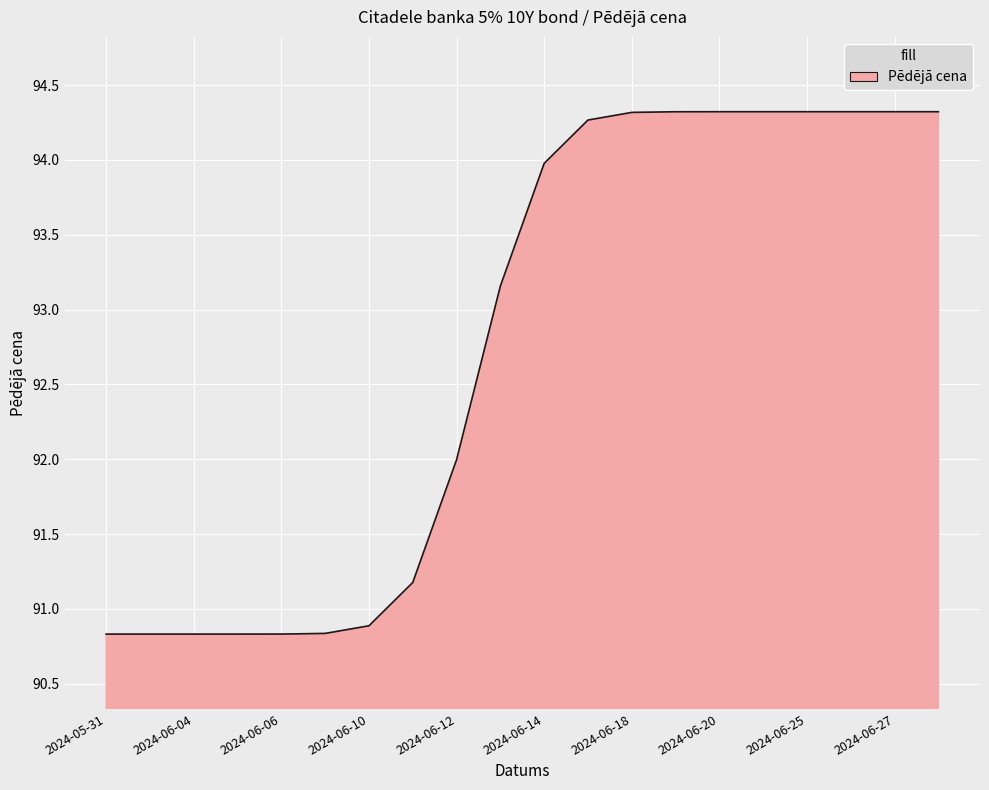

What is the greatest value displayed?

94.3